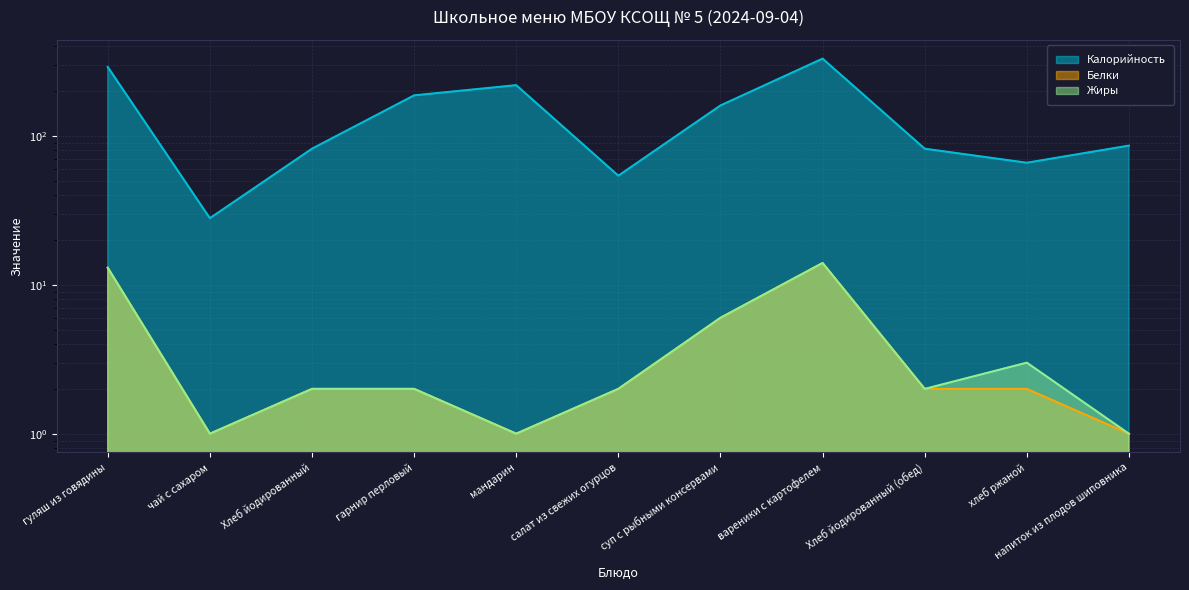

What position from the right is Хлеб йодированный?

9